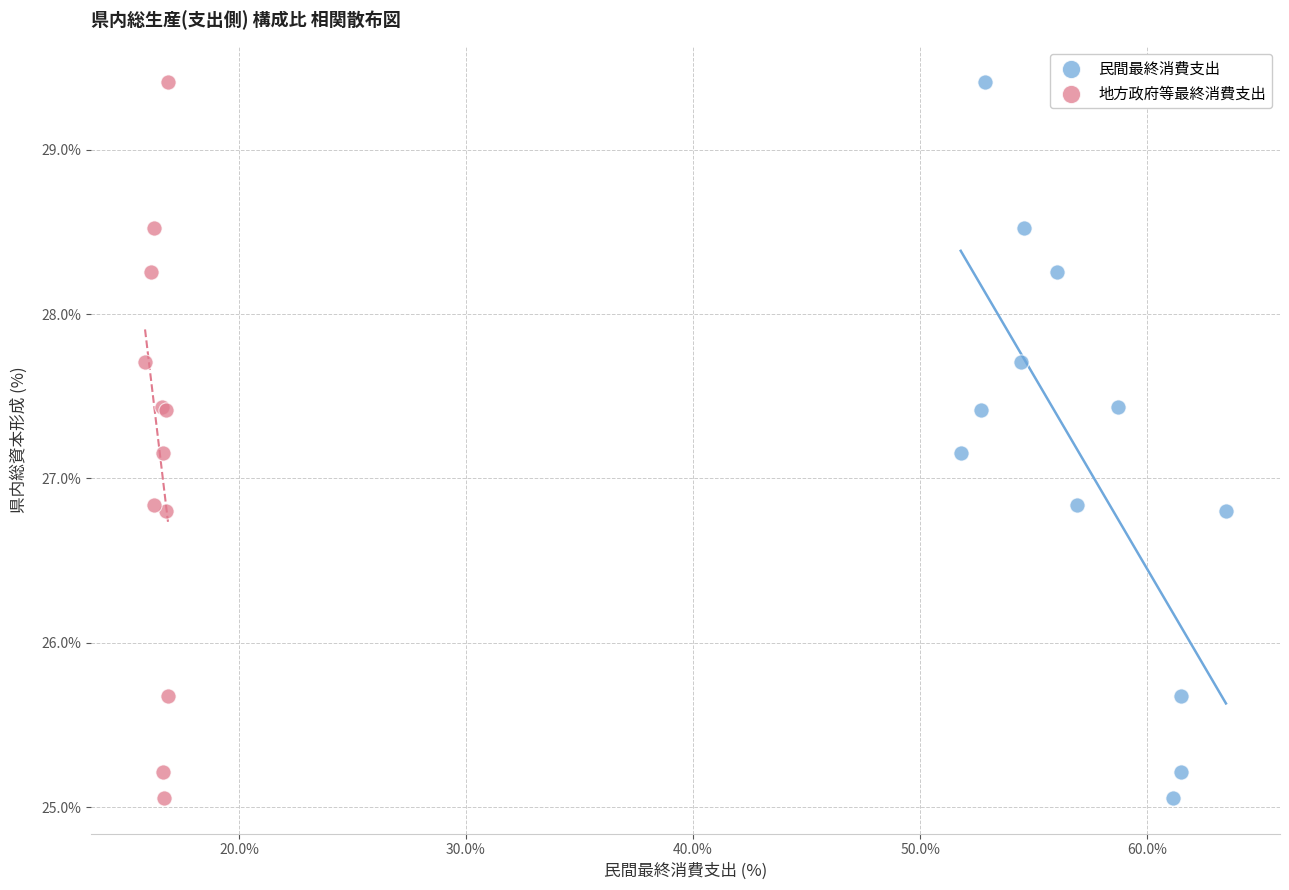

What are all the series names shown in the legend?

民間最終消費支出, 地方政府等最終消費支出